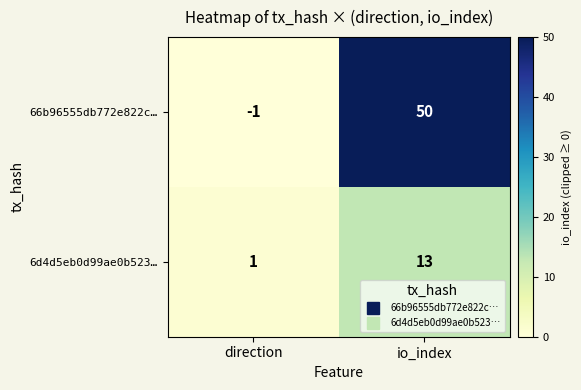

At which label is 66b96555db772e822c… closest to 24?

direction